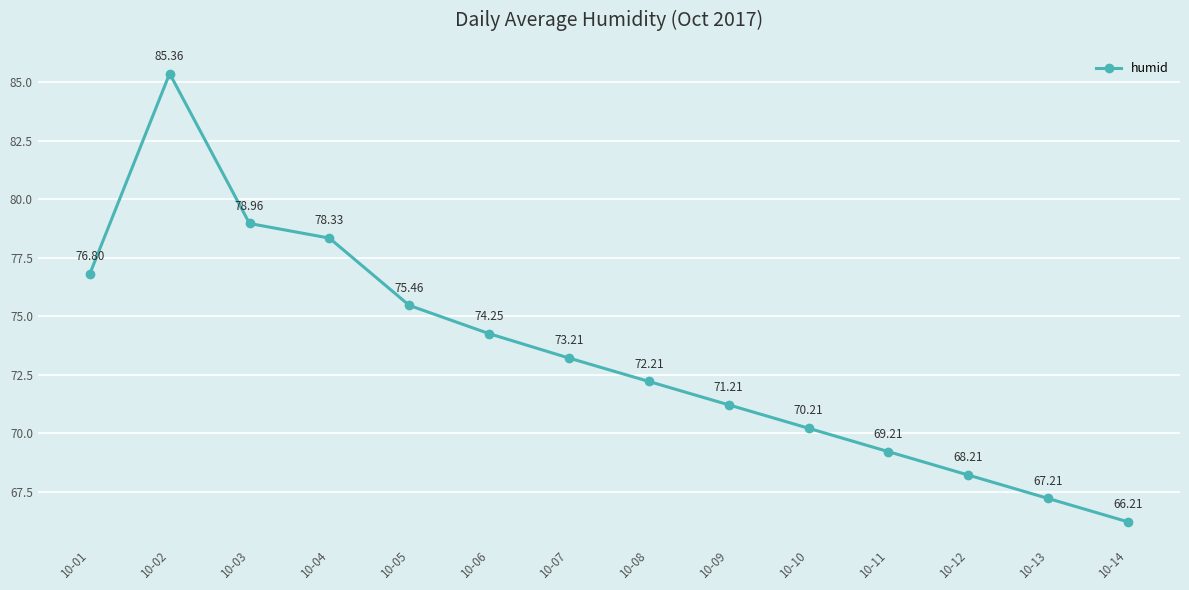

Approximately how many times larger is the value at 10-04 compared to 10-06?

1.1